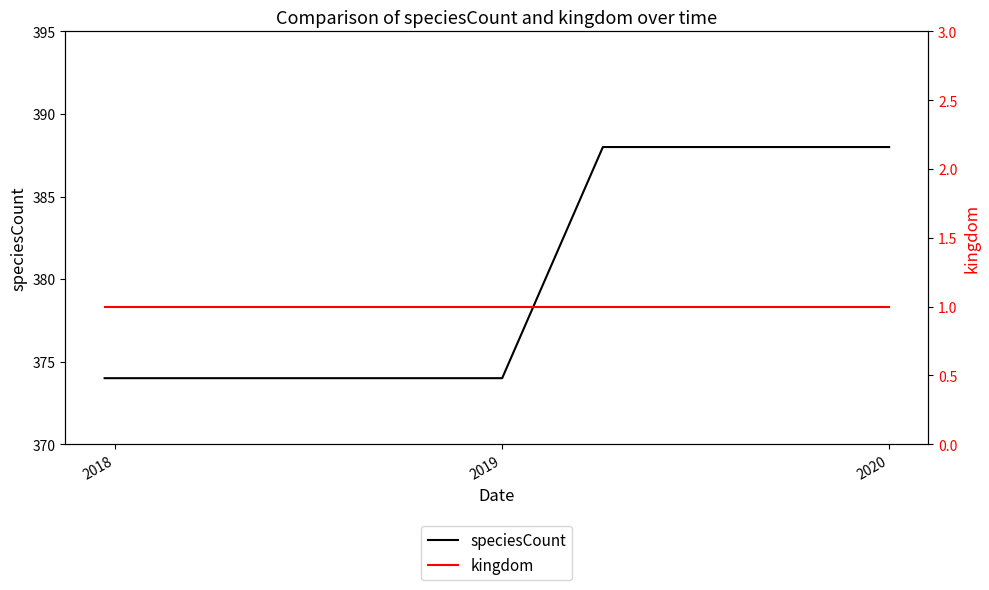

How many series are shown in this chart?

2